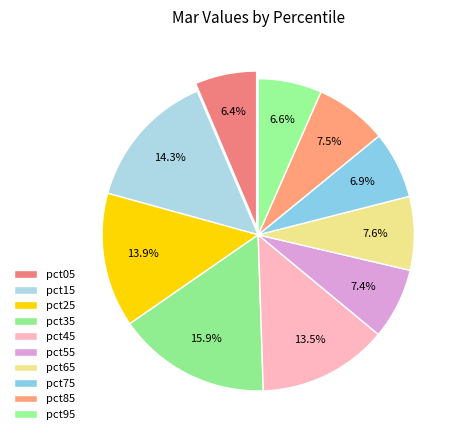

Count the number of slices in the pie.

10